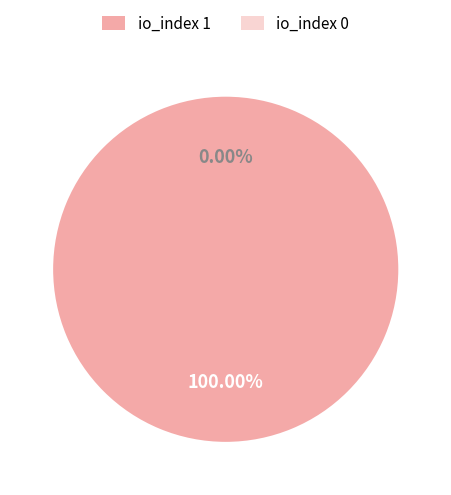

Is there a majority slice in this chart?

Yes